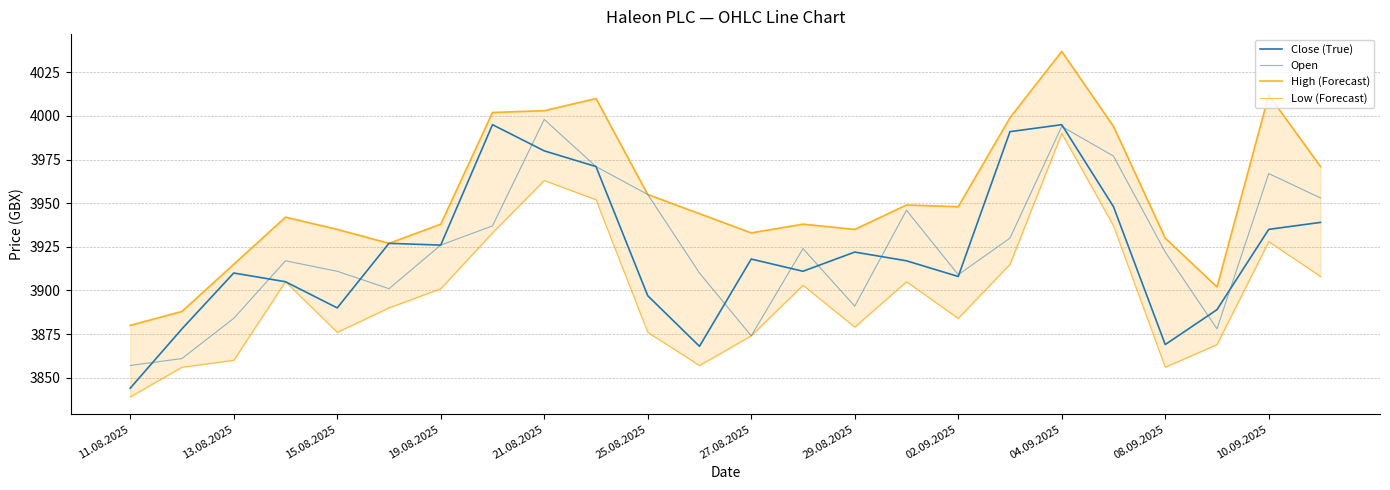

How many data points does each series have?

24